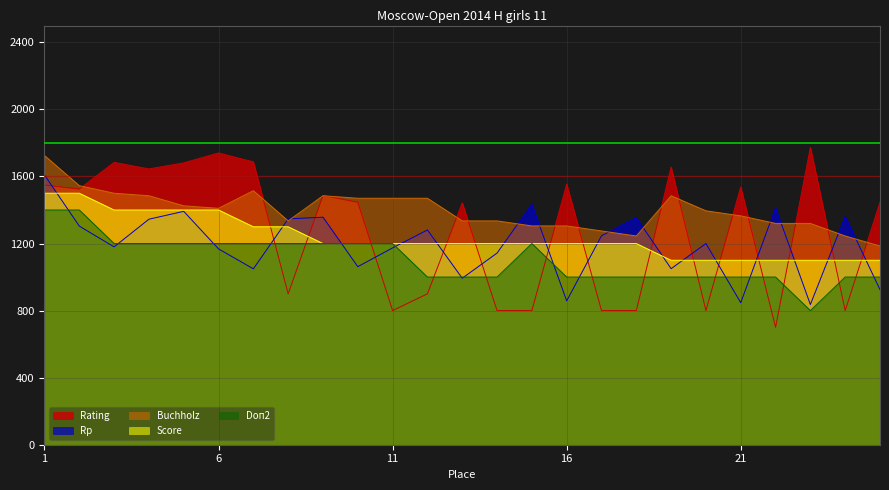

Reading left to right, transcribe all the data shown in this chart.

Score: 1500	1500	1400	1400	1400	1400	1300	1300	1200	1200	1200	1200	1200	1200	1200	1200	1200	1200	1100	1100	1100	1100	1100	1100	1100
Rating: 1549	1525	1684	1645	1681	1740	1687	900	1487	1446	800	900	1443	800	800	1554	800	800	1656	800	1537	700	1773	800	1446
Buchholz: 1725	1545	1500	1485	1425	1410	1515	1335	1485	1470	1470	1470	1335	1335	1305	1305	1275	1245	1485	1395	1365	1320	1320	1245	1185
Rp: 1609	1304	1180	1345	1392	1168	1049	1347	1357	1062	1174	1281	993	1143	1435	858	1246	1355	1050	1200	847	1414	836	1362	925
Doп2: 1400	1400	1200	1200	1200	1200	1200	1200	1200	1200	1200	1000	1000	1000	1200	1000	1000	1000	1000	1000	1000	1000	800	1000	1000